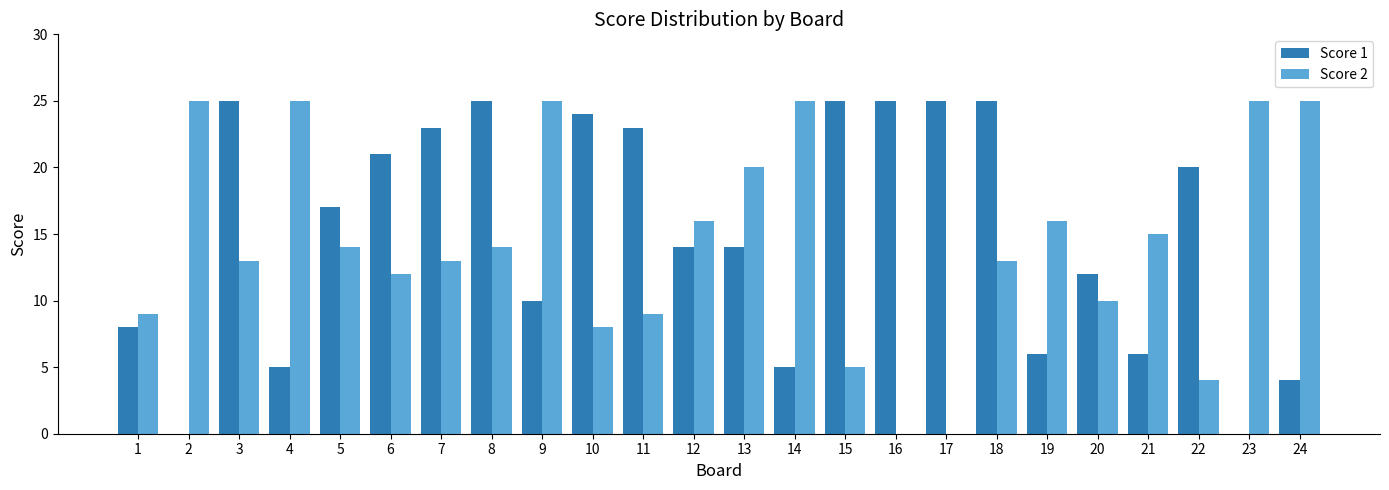

Is the value of Score 2 at 14 greater than the value of Score 1 at 19?

Yes